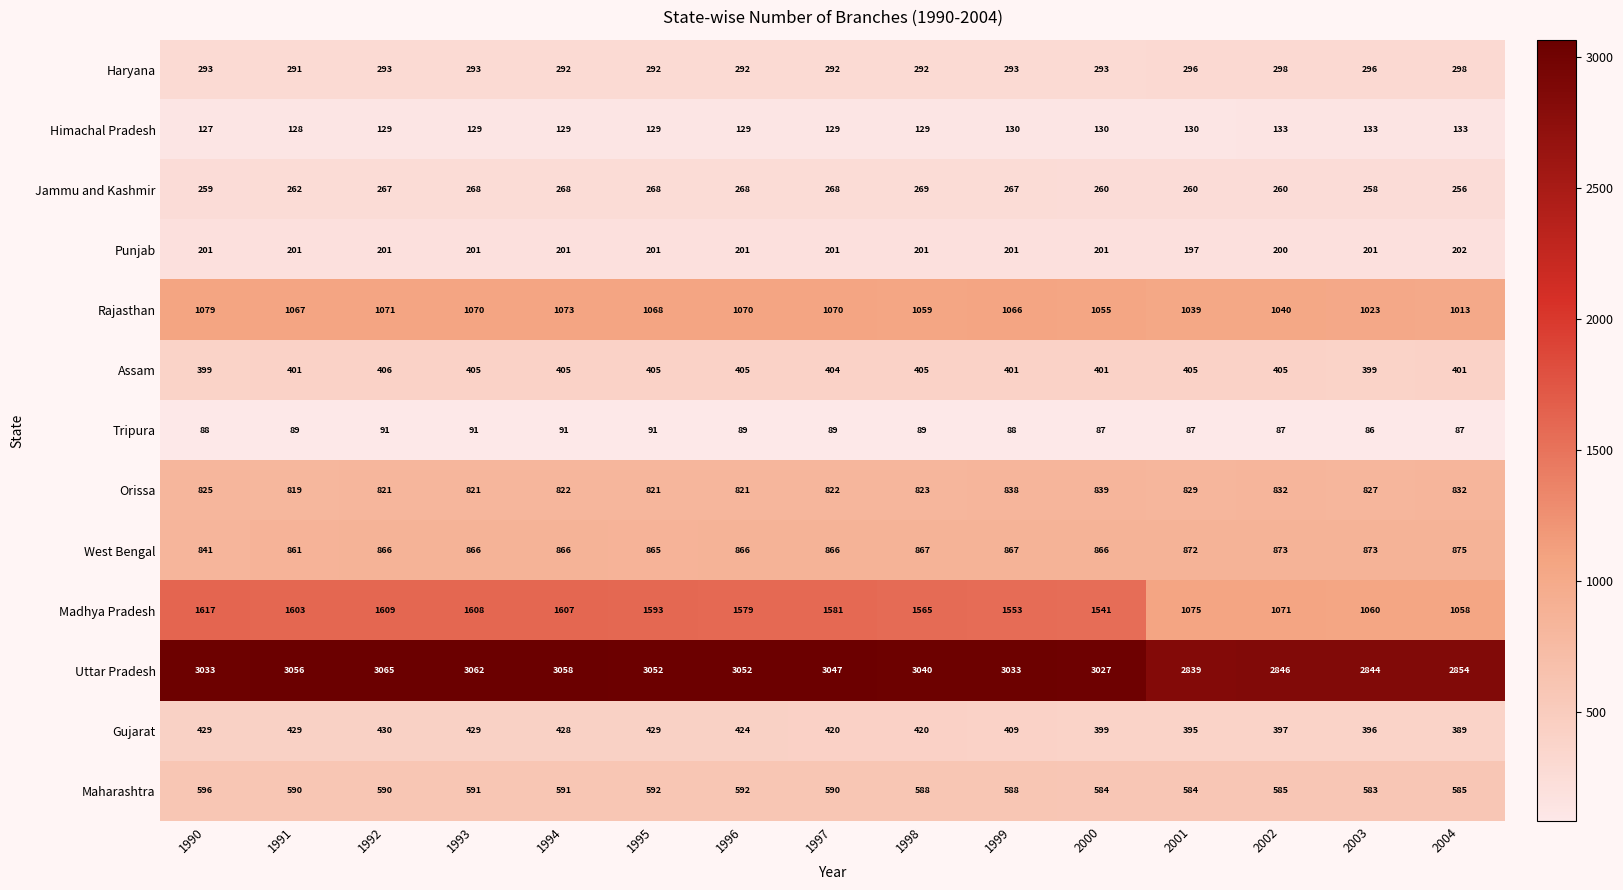

What is the difference between the Assam values at 2001 and 1991?

4